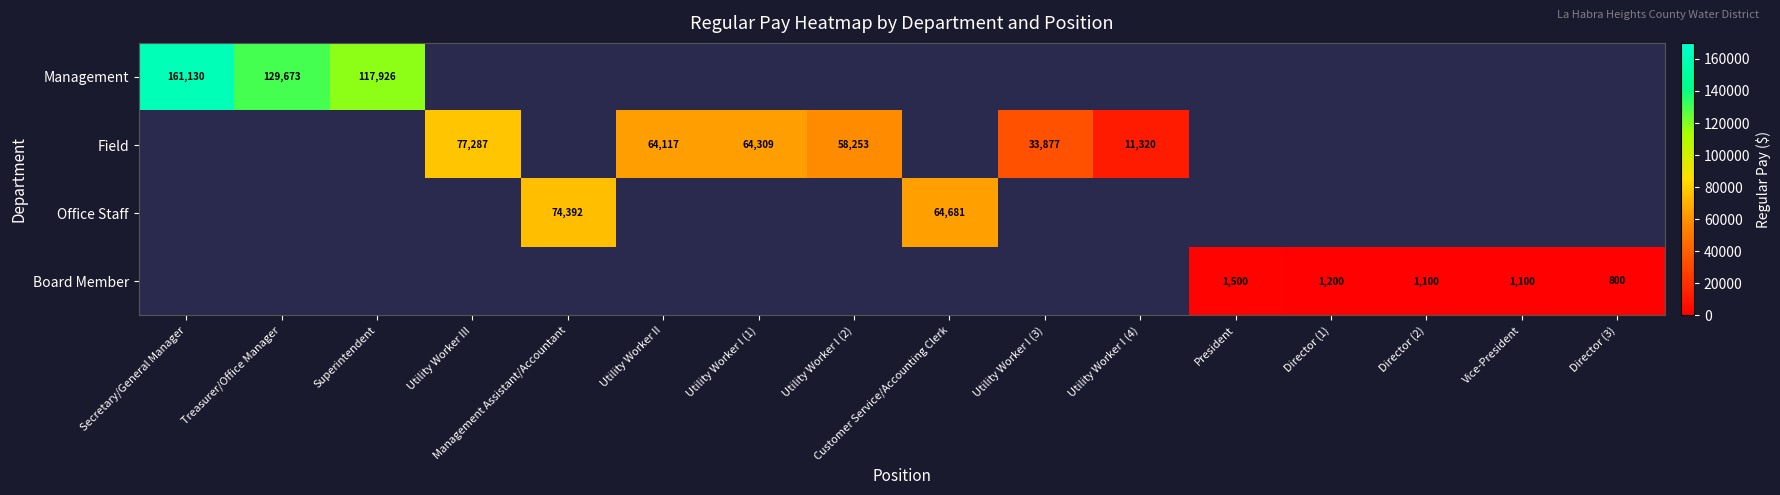

What is the minimum value shown in the chart?

800.0